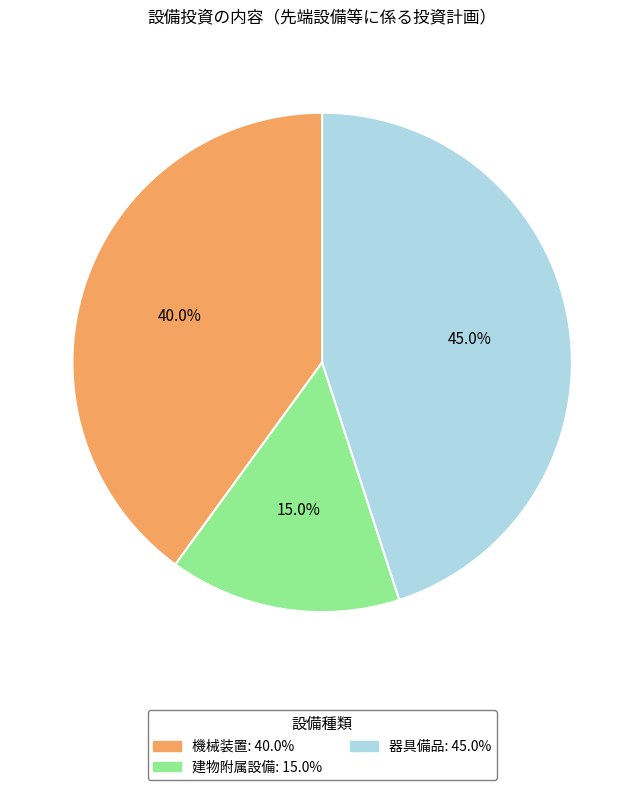

Does any single category account for the majority?

No